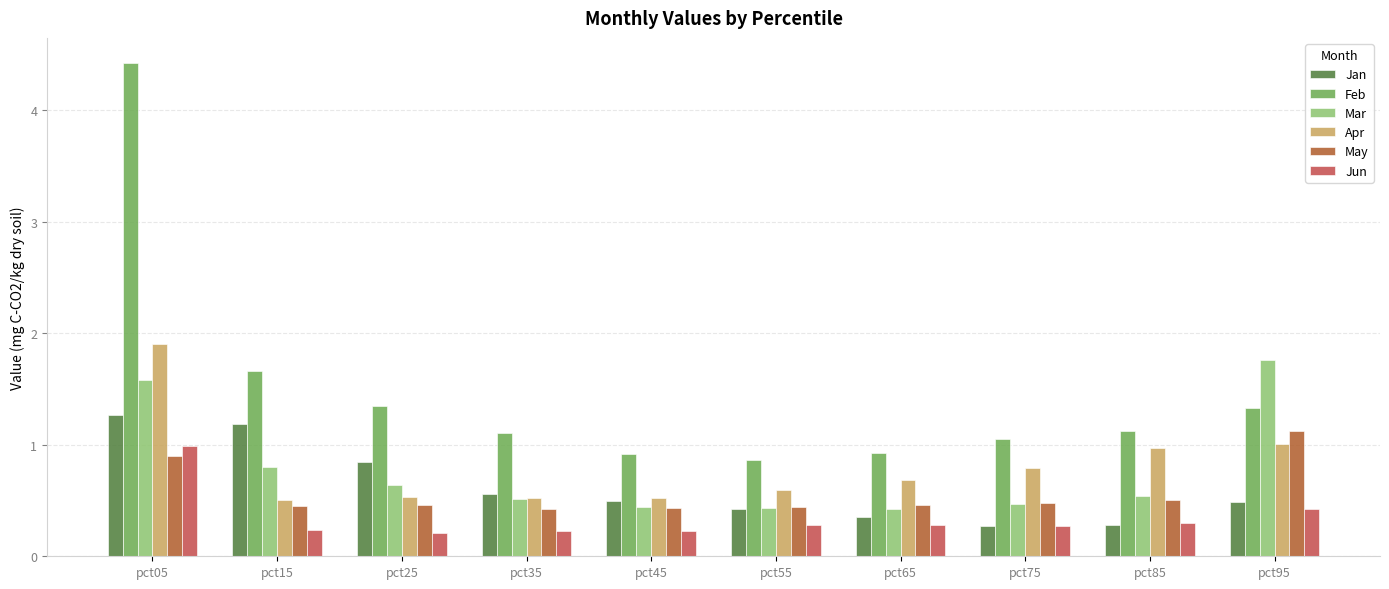

The Jun series shows 0.2 at pct45. True or false?

True